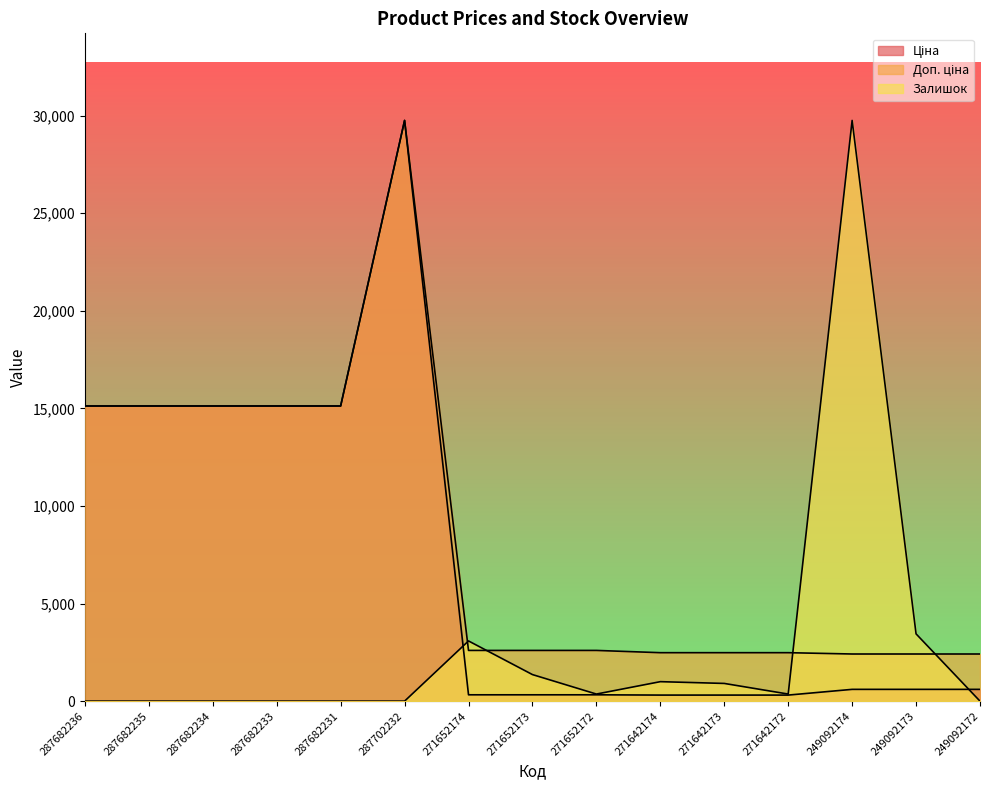

At which label does Залишок reach its minimum?

287682236